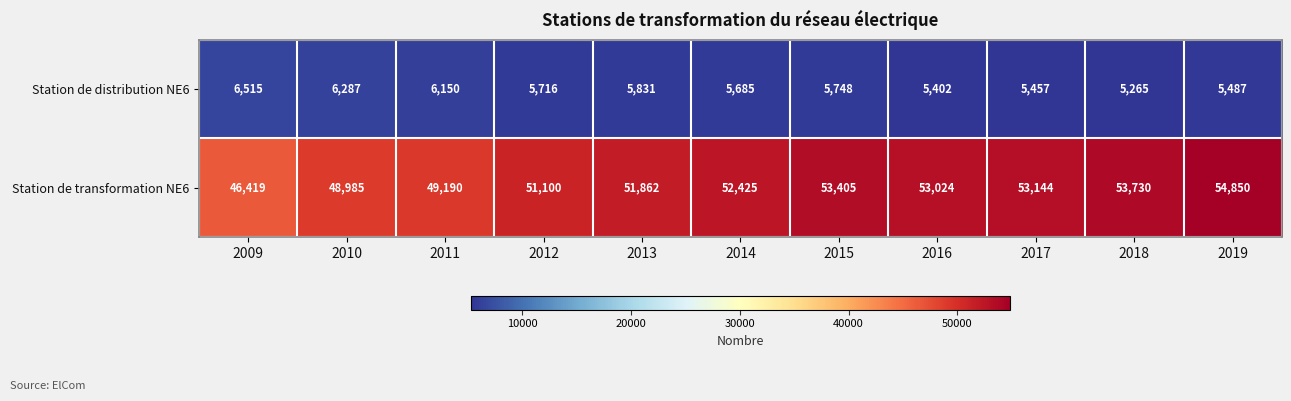

What is the sum of all Station de transformation NE6 values?

568134